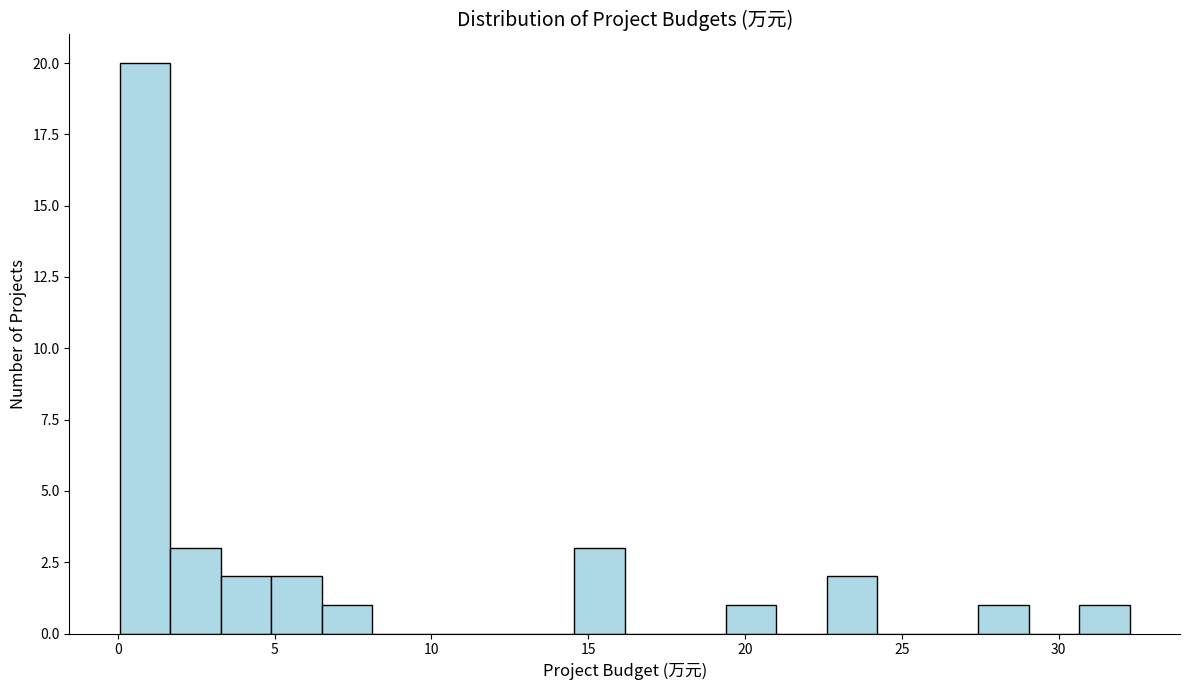

Read against the x-axis, roughly where is the centre of the tallest bar?

1.0